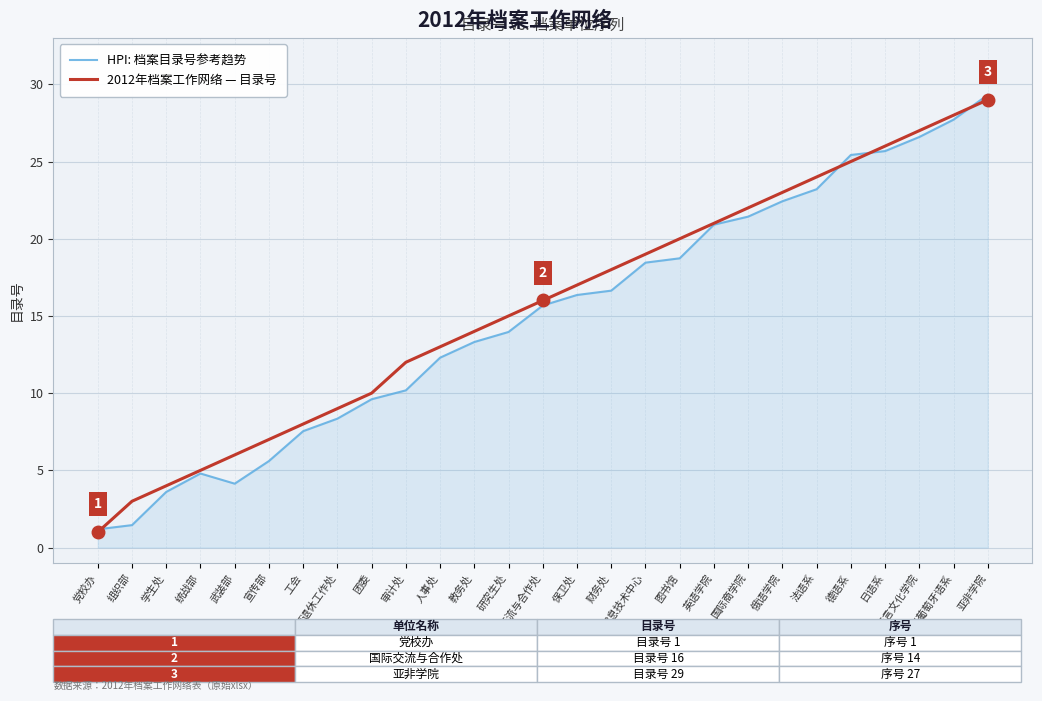

Read the HPI: 档案目录号参考趋势 value at 党校办.

1.2